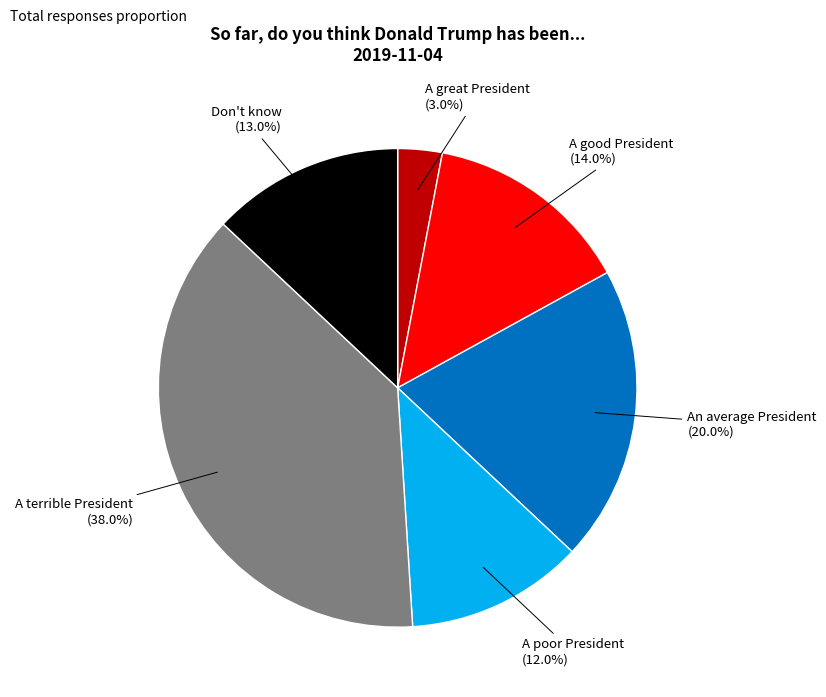

Is there a majority slice in this chart?

No